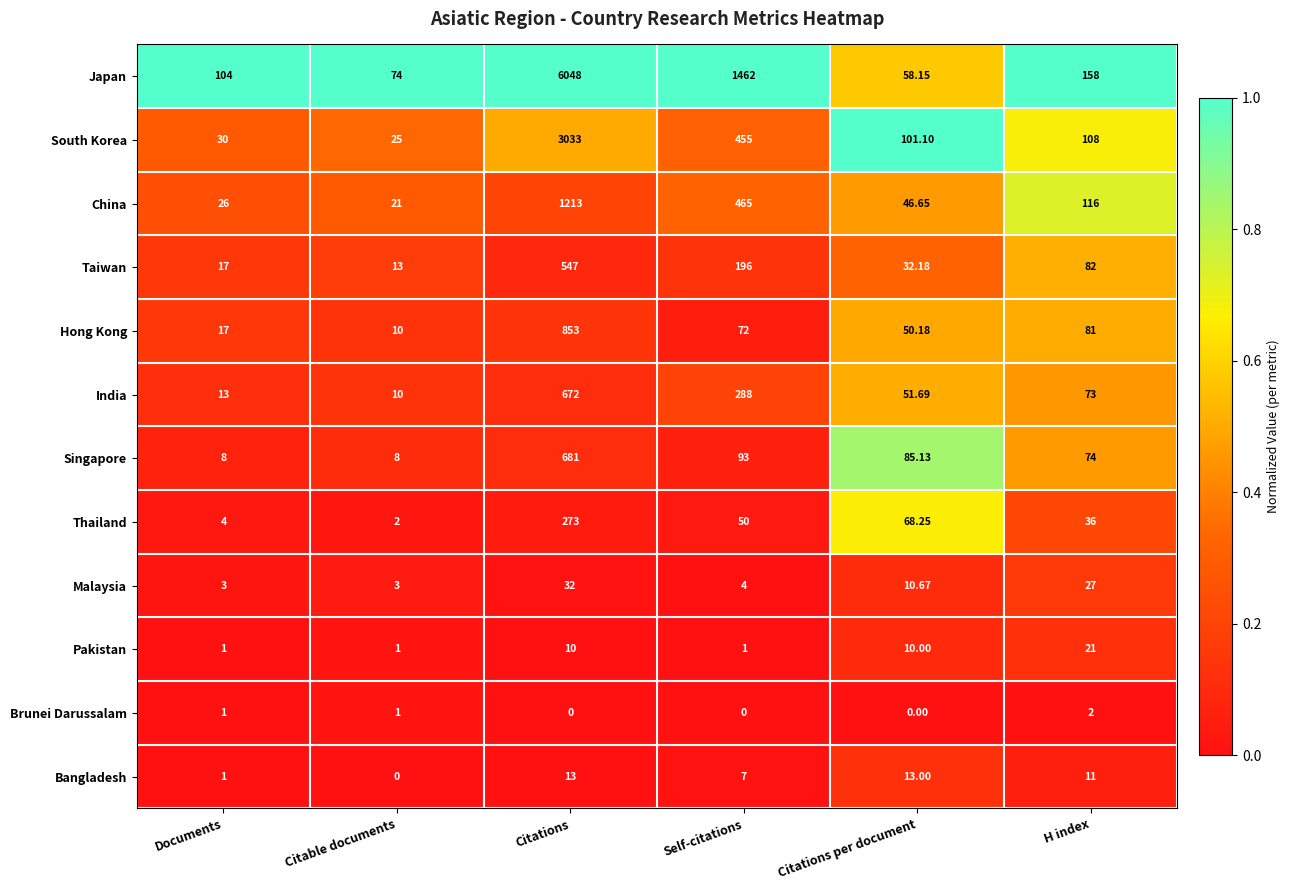

What is the maximum value shown in the chart?

6048.0